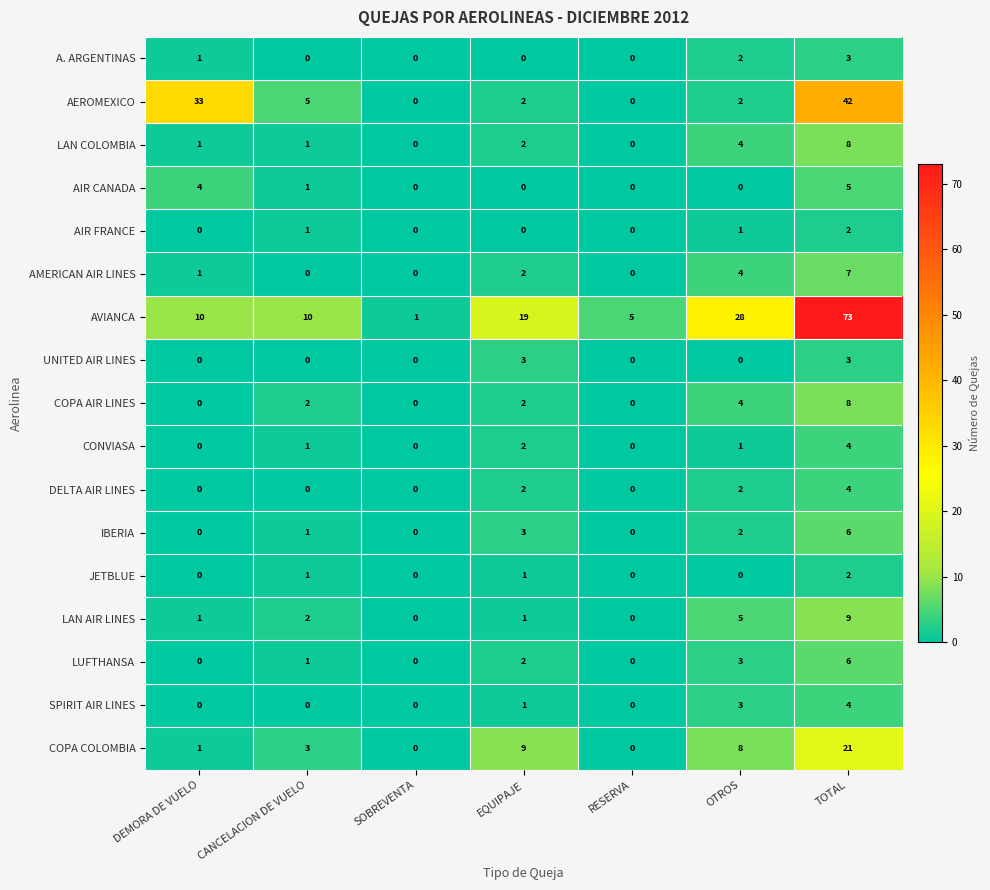

Which category has the highest value across all series?

TOTAL